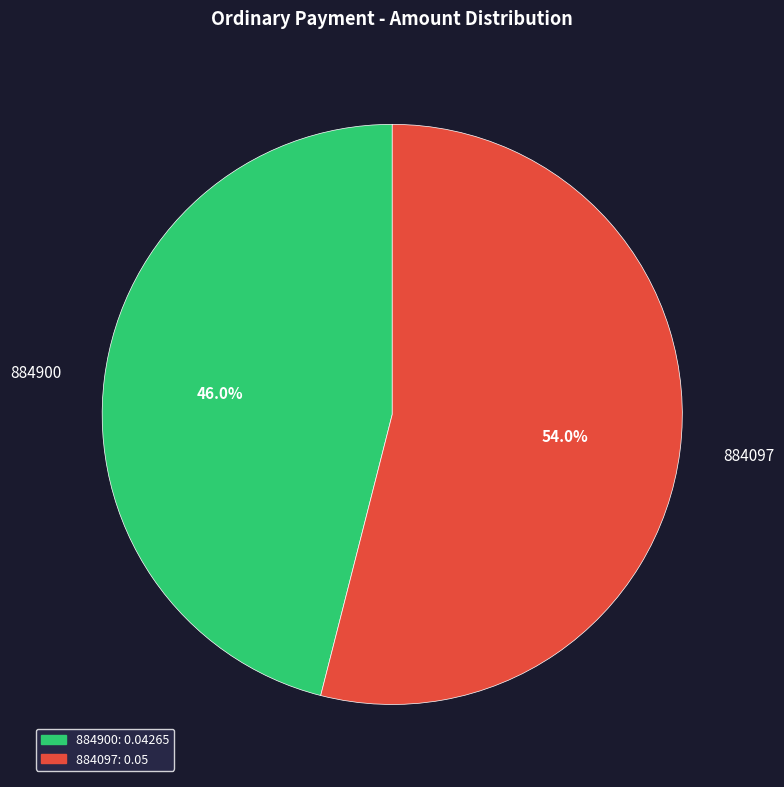

How many segments does this pie chart have?

2